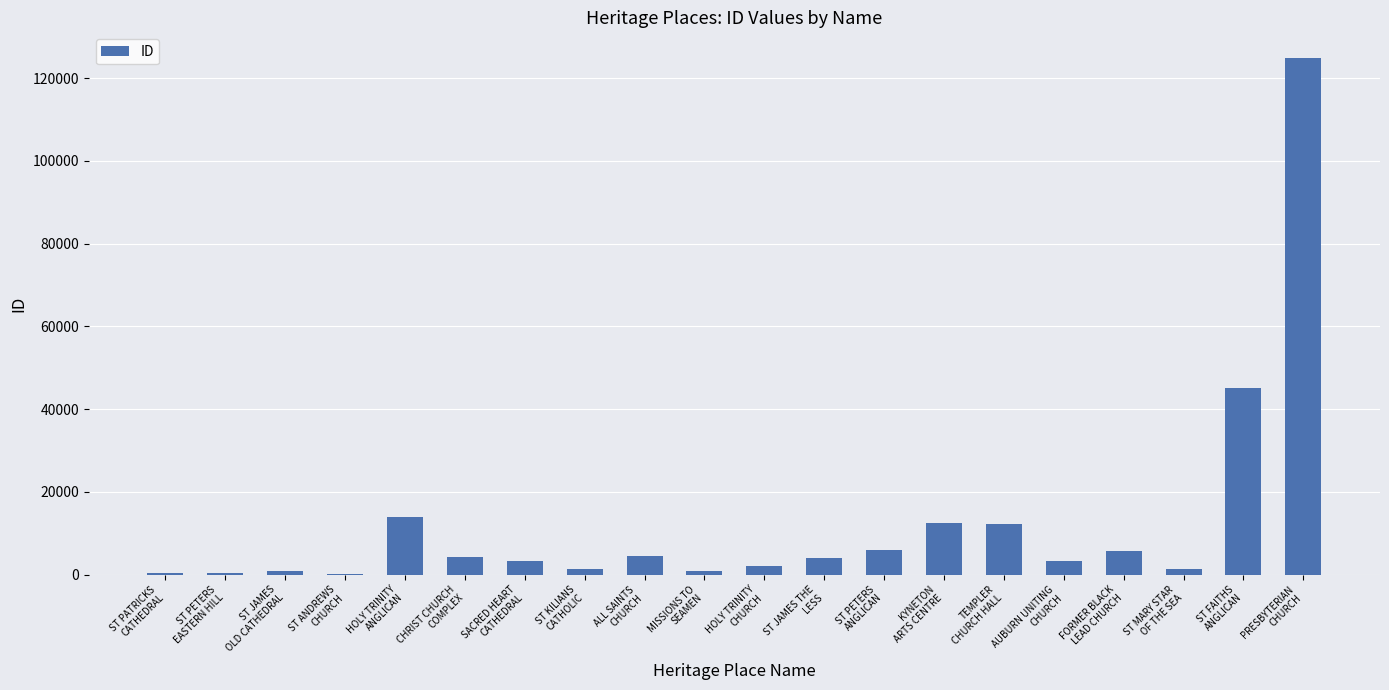

What is the greatest value displayed?

124816